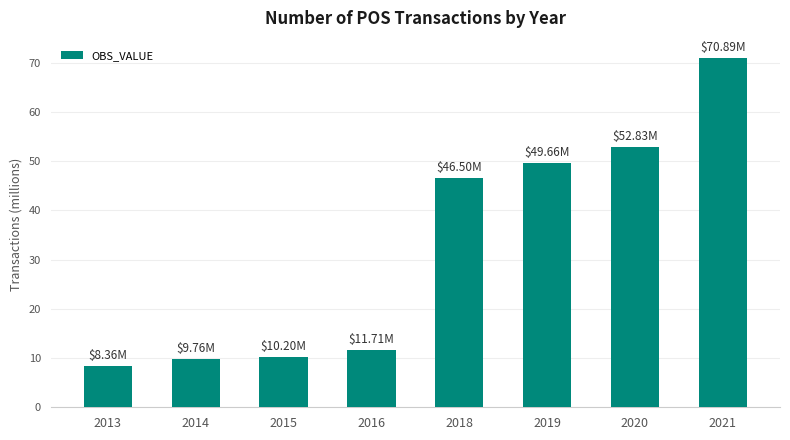

What is the change in value from 2019 to 2020?

+3.2